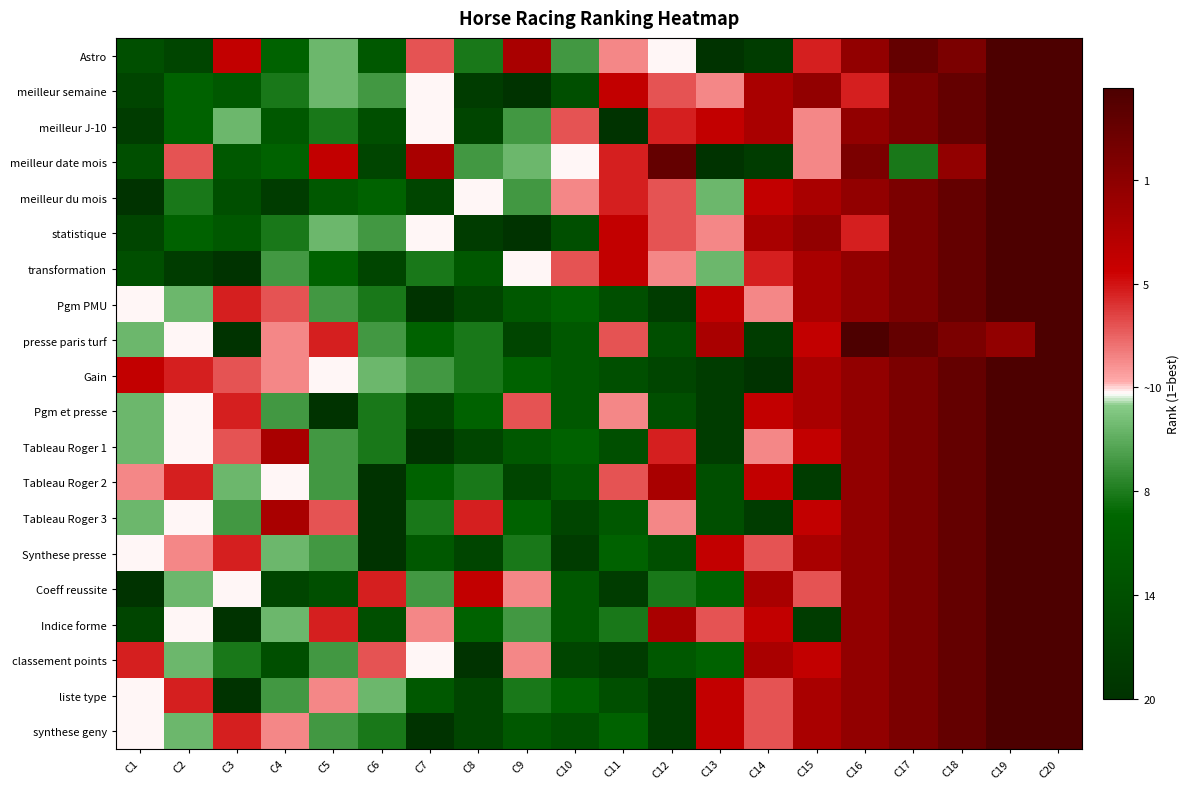

Reading left to right, list all the values displayed in this chart.

Astro: C1=-0.7	C2=-0.8	C3=0.4	C4=-0.4	C5=-0.1	C6=-0.6	C7=0.2	C8=-0.3	C9=0.6	C10=-0.2	C11=0.1	C12=0.0	C13=-1.0	C14=-0.9	C15=0.3	C16=0.7	C17=0.9	C18=0.8	C19=1.0	C20=1.1
meilleur semaine: C1=-0.8	C2=-0.4	C3=-0.6	C4=-0.3	C5=-0.1	C6=-0.2	C7=0.0	C8=-0.9	C9=-1.0	C10=-0.7	C11=0.4	C12=0.2	C13=0.1	C14=0.6	C15=0.7	C16=0.3	C17=0.8	C18=0.9	C19=1.0	C20=1.1
meilleur J-10: C1=-0.9	C2=-0.4	C3=-0.1	C4=-0.6	C5=-0.3	C6=-0.7	C7=0.0	C8=-0.8	C9=-0.2	C10=0.2	C11=-1.0	C12=0.3	C13=0.4	C14=0.6	C15=0.1	C16=0.7	C17=0.8	C18=0.9	C19=1.0	C20=1.1
meilleur date mois: C1=-0.7	C2=0.2	C3=-0.6	C4=-0.4	C5=0.4	C6=-0.8	C7=0.6	C8=-0.2	C9=-0.1	C10=0.0	C11=0.3	C12=0.9	C13=-1.0	C14=-0.9	C15=0.1	C16=0.8	C17=-0.3	C18=0.7	C19=1.1	C20=1.0
meilleur du mois: C1=-1.0	C2=-0.3	C3=-0.7	C4=-0.9	C5=-0.6	C6=-0.4	C7=-0.8	C8=0.0	C9=-0.2	C10=0.1	C11=0.3	C12=0.2	C13=-0.1	C14=0.4	C15=0.6	C16=0.7	C17=0.8	C18=0.9	C19=1.1	C20=1.0
statistique: C1=-0.8	C2=-0.4	C3=-0.6	C4=-0.3	C5=-0.1	C6=-0.2	C7=0.0	C8=-0.9	C9=-1.0	C10=-0.7	C11=0.4	C12=0.2	C13=0.1	C14=0.6	C15=0.7	C16=0.3	C17=0.8	C18=0.9	C19=1.0	C20=1.1
transformation: C1=-0.7	C2=-0.9	C3=-1.0	C4=-0.2	C5=-0.4	C6=-0.8	C7=-0.3	C8=-0.6	C9=0.0	C10=0.2	C11=0.4	C12=0.1	C13=-0.1	C14=0.3	C15=0.6	C16=0.7	C17=0.8	C18=0.9	C19=1.0	C20=1.1
Pgm PMU: C1=0.0	C2=-0.1	C3=0.3	C4=0.2	C5=-0.2	C6=-0.3	C7=-1.0	C8=-0.8	C9=-0.6	C10=-0.4	C11=-0.7	C12=-0.9	C13=0.4	C14=0.1	C15=0.6	C16=0.7	C17=0.8	C18=0.9	C19=1.0	C20=1.1
presse paris turf: C1=-0.1	C2=0.0	C3=-1.0	C4=0.1	C5=0.3	C6=-0.2	C7=-0.4	C8=-0.3	C9=-0.8	C10=-0.6	C11=0.2	C12=-0.7	C13=0.6	C14=-0.9	C15=0.4	C16=1.0	C17=0.9	C18=0.8	C19=0.7	C20=1.1
Gain: C1=0.4	C2=0.3	C3=0.2	C4=0.1	C5=0.0	C6=-0.1	C7=-0.2	C8=-0.3	C9=-0.4	C10=-0.6	C11=-0.7	C12=-0.8	C13=-0.9	C14=-1.0	C15=0.6	C16=0.7	C17=0.8	C18=0.9	C19=1.0	C20=1.1
Pgm et presse: C1=-0.1	C2=0.0	C3=0.3	C4=-0.2	C5=-1.0	C6=-0.3	C7=-0.8	C8=-0.4	C9=0.2	C10=-0.6	C11=0.1	C12=-0.7	C13=-0.9	C14=0.4	C15=0.6	C16=0.7	C17=0.8	C18=0.9	C19=1.0	C20=1.1
Tableau Roger 1: C1=-0.1	C2=0.0	C3=0.2	C4=0.6	C5=-0.2	C6=-0.3	C7=-1.0	C8=-0.8	C9=-0.6	C10=-0.4	C11=-0.7	C12=0.3	C13=-0.9	C14=0.1	C15=0.4	C16=0.7	C17=0.8	C18=0.9	C19=1.0	C20=1.1
Tableau Roger 2: C1=0.1	C2=0.3	C3=-0.1	C4=0.0	C5=-0.2	C6=-1.0	C7=-0.4	C8=-0.3	C9=-0.8	C10=-0.6	C11=0.2	C12=0.6	C13=-0.7	C14=0.4	C15=-0.9	C16=0.7	C17=0.8	C18=0.9	C19=1.0	C20=1.1
Tableau Roger 3: C1=-0.1	C2=0.0	C3=-0.2	C4=0.6	C5=0.2	C6=-1.0	C7=-0.3	C8=0.3	C9=-0.4	C10=-0.8	C11=-0.6	C12=0.1	C13=-0.7	C14=-0.9	C15=0.4	C16=0.7	C17=0.8	C18=0.9	C19=1.0	C20=1.1
Synthese presse: C1=0.0	C2=0.1	C3=0.3	C4=-0.1	C5=-0.2	C6=-1.0	C7=-0.6	C8=-0.8	C9=-0.3	C10=-0.9	C11=-0.4	C12=-0.7	C13=0.4	C14=0.2	C15=0.6	C16=0.7	C17=0.8	C18=0.9	C19=1.0	C20=1.1
Coeff reussite: C1=-1.0	C2=-0.1	C3=0.0	C4=-0.8	C5=-0.7	C6=0.3	C7=-0.2	C8=0.4	C9=0.1	C10=-0.6	C11=-0.9	C12=-0.3	C13=-0.4	C14=0.6	C15=0.2	C16=0.7	C17=0.8	C18=0.9	C19=1.0	C20=1.1
Indice forme: C1=-0.8	C2=0.0	C3=-1.0	C4=-0.1	C5=0.3	C6=-0.7	C7=0.1	C8=-0.4	C9=-0.2	C10=-0.6	C11=-0.3	C12=0.6	C13=0.2	C14=0.4	C15=-0.9	C16=0.7	C17=0.8	C18=0.9	C19=1.0	C20=1.1
classement points: C1=0.3	C2=-0.1	C3=-0.3	C4=-0.7	C5=-0.2	C6=0.2	C7=0.0	C8=-1.0	C9=0.1	C10=-0.8	C11=-0.9	C12=-0.6	C13=-0.4	C14=0.6	C15=0.4	C16=0.7	C17=0.8	C18=0.9	C19=1.0	C20=1.1
liste type: C1=0.0	C2=0.3	C3=-1.0	C4=-0.2	C5=0.1	C6=-0.1	C7=-0.6	C8=-0.8	C9=-0.3	C10=-0.4	C11=-0.7	C12=-0.9	C13=0.4	C14=0.2	C15=0.6	C16=0.7	C17=0.8	C18=0.9	C19=1.0	C20=1.1
synthese geny: C1=0.0	C2=-0.1	C3=0.3	C4=0.1	C5=-0.2	C6=-0.3	C7=-1.0	C8=-0.8	C9=-0.6	C10=-0.7	C11=-0.4	C12=-0.9	C13=0.4	C14=0.2	C15=0.6	C16=0.7	C17=0.8	C18=0.9	C19=1.0	C20=1.1